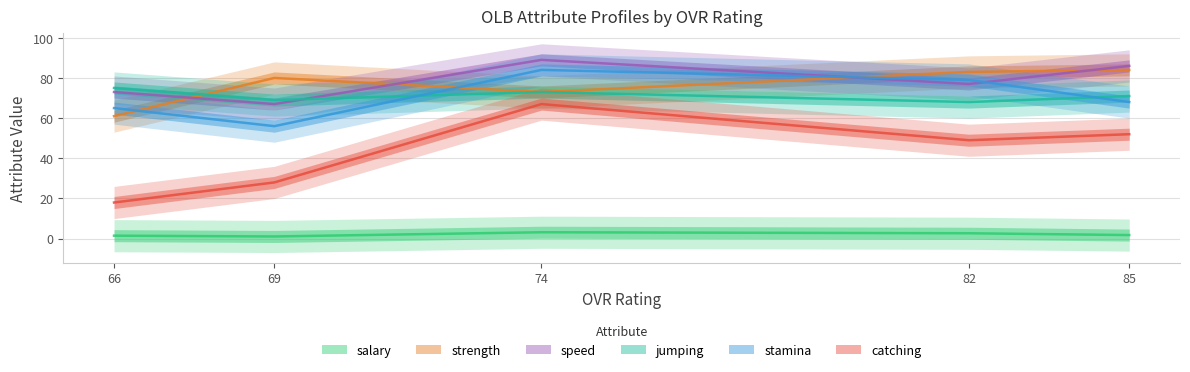

After their last crossing, which series has the higher values: strength or speed?

speed